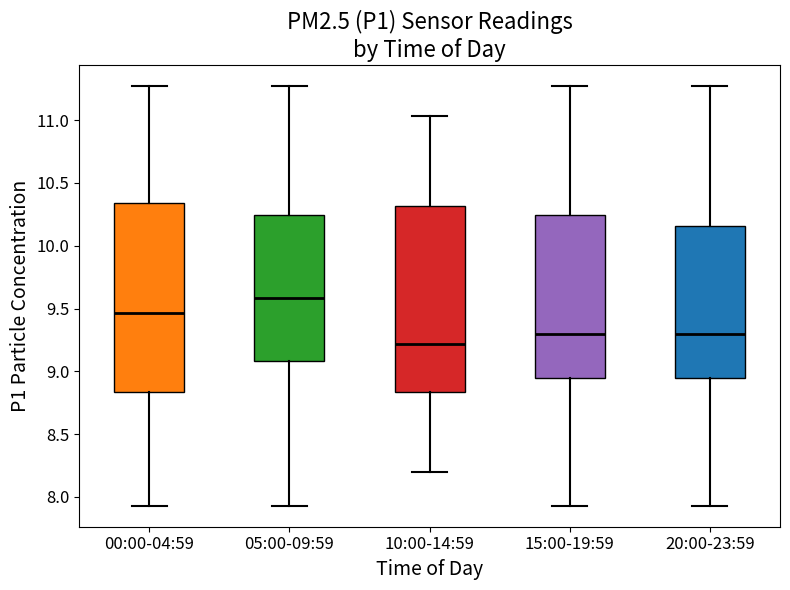

Reading left to right, transcribe this box plot: for each box, give where its median line is, the range the box spans, and where its two whiskers end, as read against the y-axis. The values are not printed on the chart, so give them approximately, as read against the axis.

00:00-04:59: median 9.45, box 8.85 to 10.35, whiskers 7.95 to 11.25
05:00-09:59: median 9.60, box 9.10 to 10.25, whiskers 7.95 to 11.25
10:00-14:59: median 9.20, box 8.85 to 10.30, whiskers 8.20 to 11.05
15:00-19:59: median 9.30, box 8.95 to 10.25, whiskers 7.95 to 11.25
20:00-23:59: median 9.30, box 8.95 to 10.15, whiskers 7.95 to 11.25